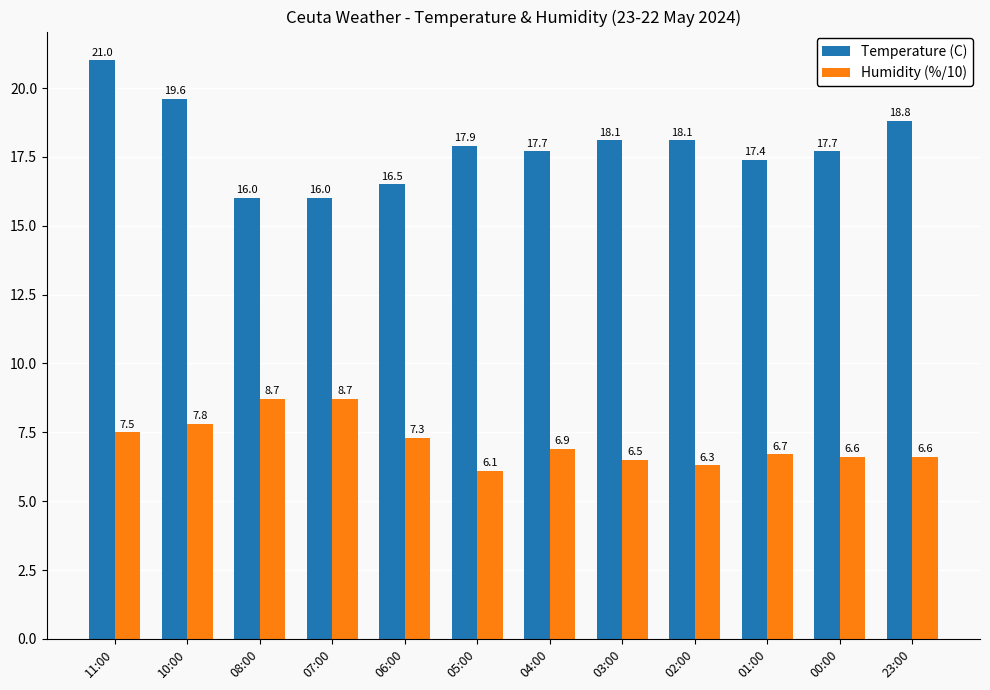

What is the highest value of the Humidity (%/10) series?

8.7